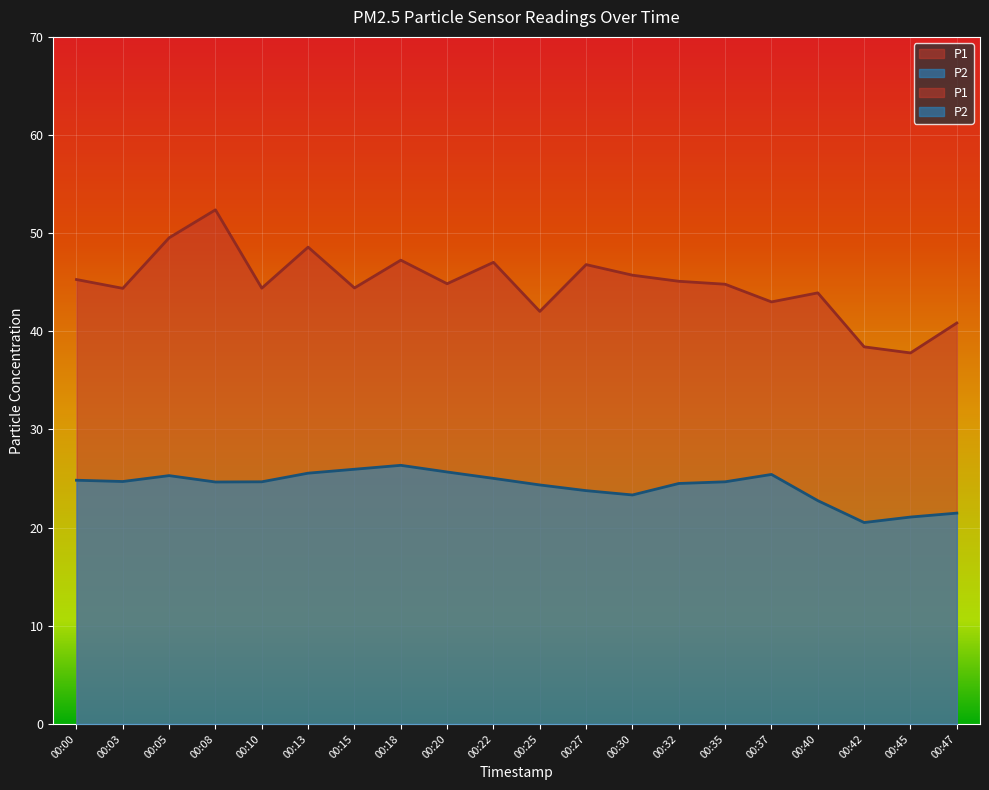

Does the chart display data point markers on the line(s)?

No